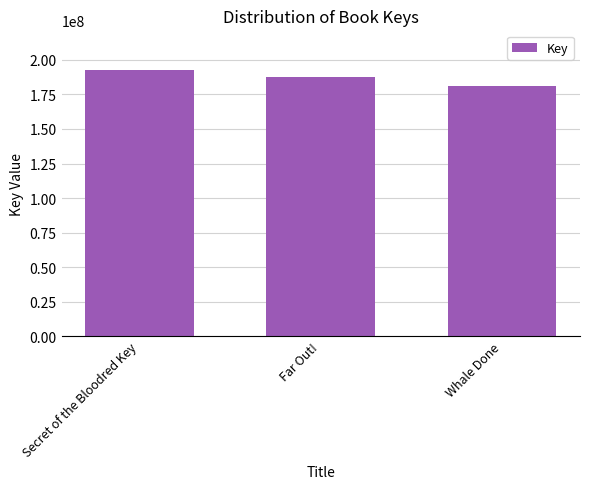

Rank the categories by value from highest to lowest.

Secret of the Bloodred Key, Far Out!, Whale Done